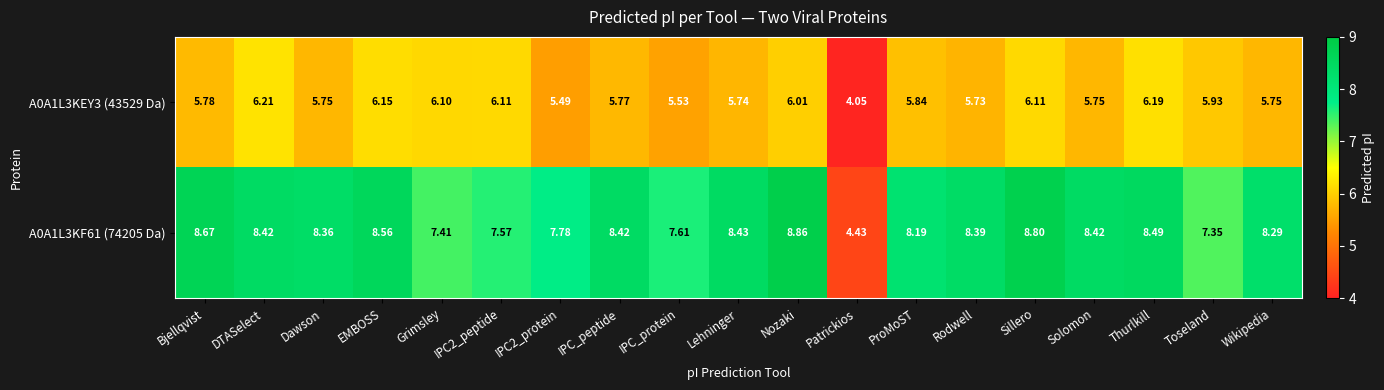

Which label corresponds to the largest value in the chart?

Nozaki